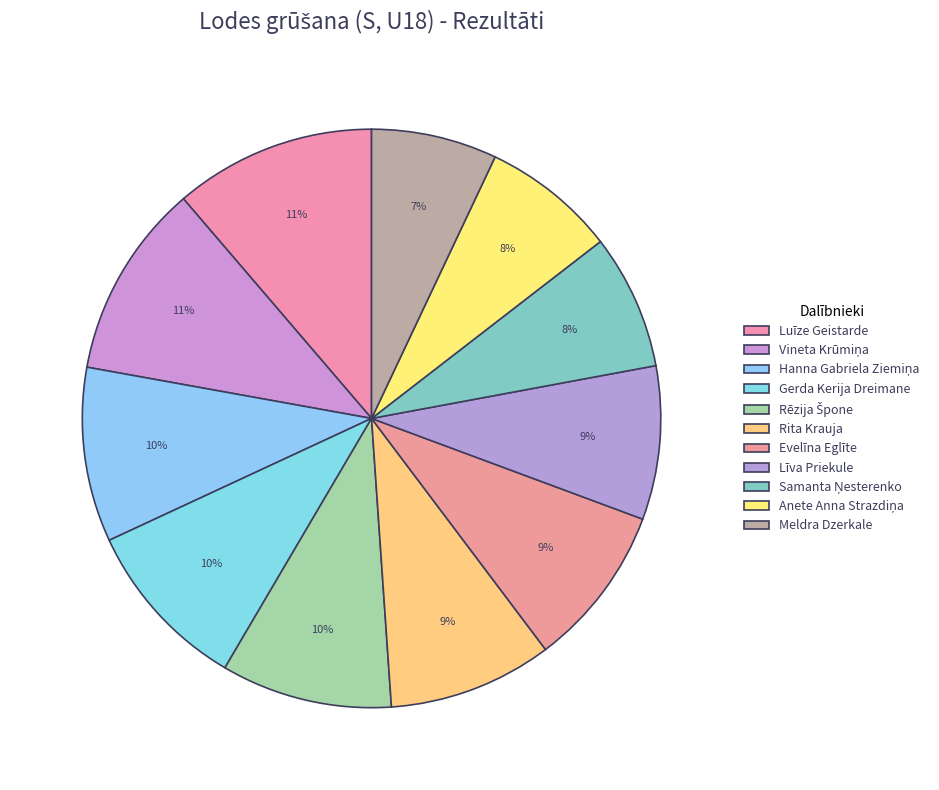

How many segments does this pie chart have?

11